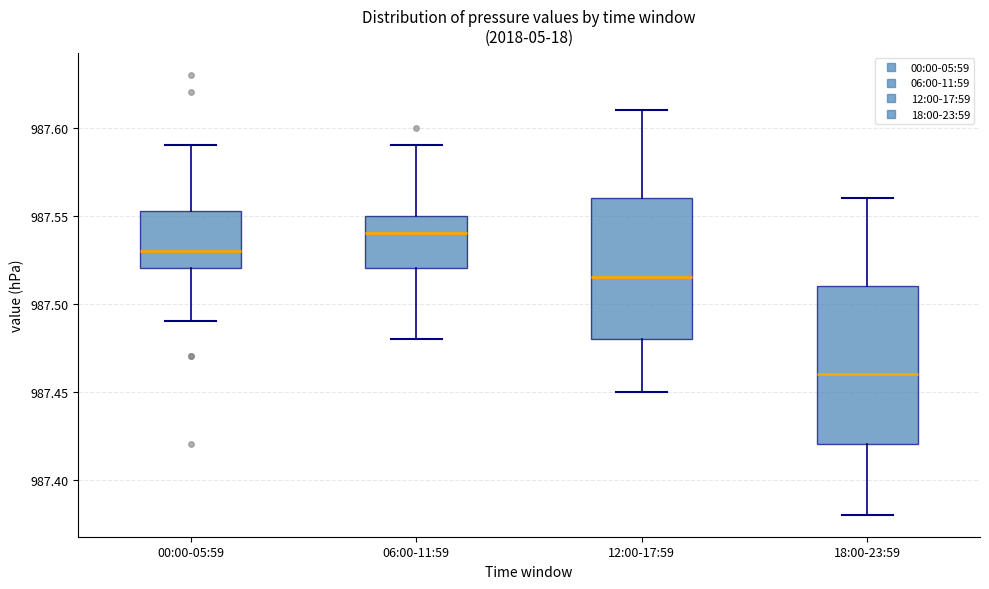

Where is the upper edge of the box for 06:00-11:59 on the y-axis? The values are not printed on the chart, so give them approximately, as read against the axis.

987.550